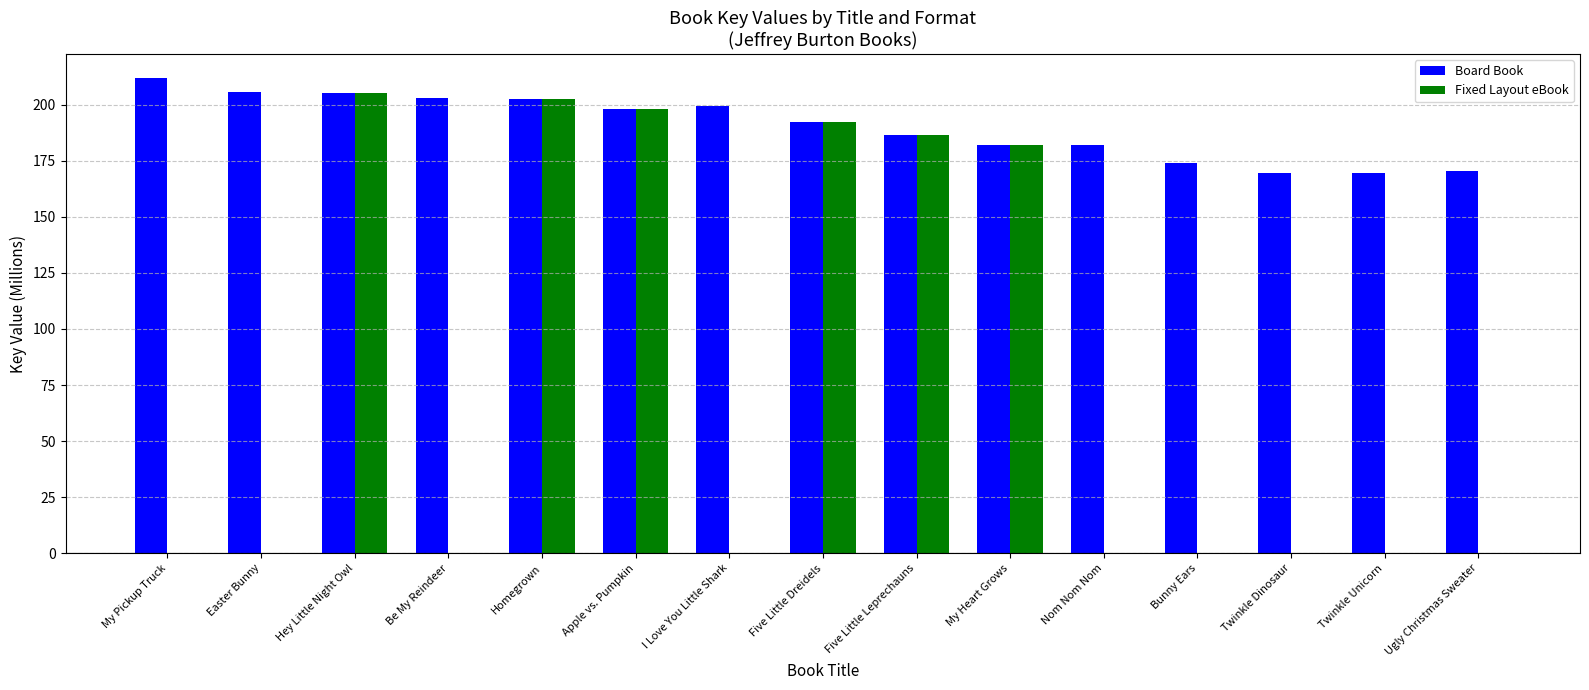

Which series has the largest total across all categories?

Board Book